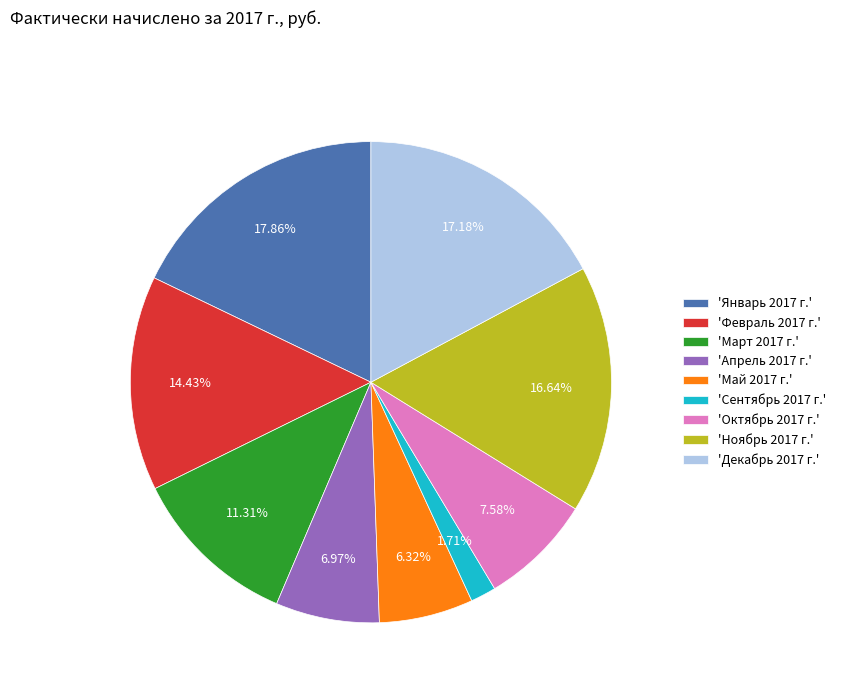

Approximately how many times larger is the value at 'Март 2017 г.' compared to 'Сентябрь 2017 г.'?

6.6